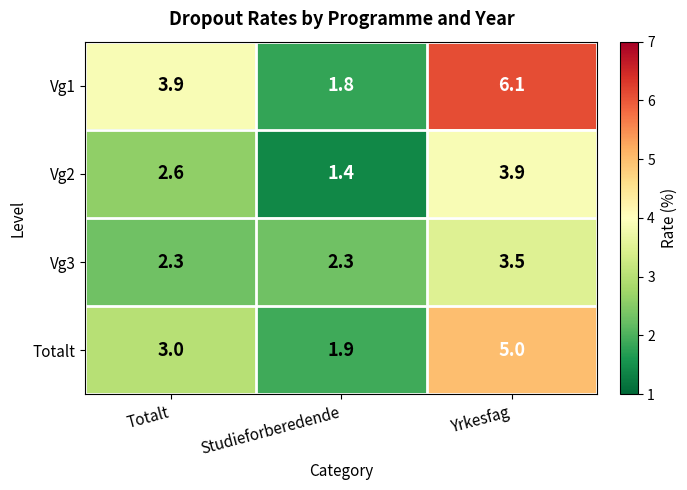

True or false: Vg1 has a value of 2.9 at Studieforberedende.

False